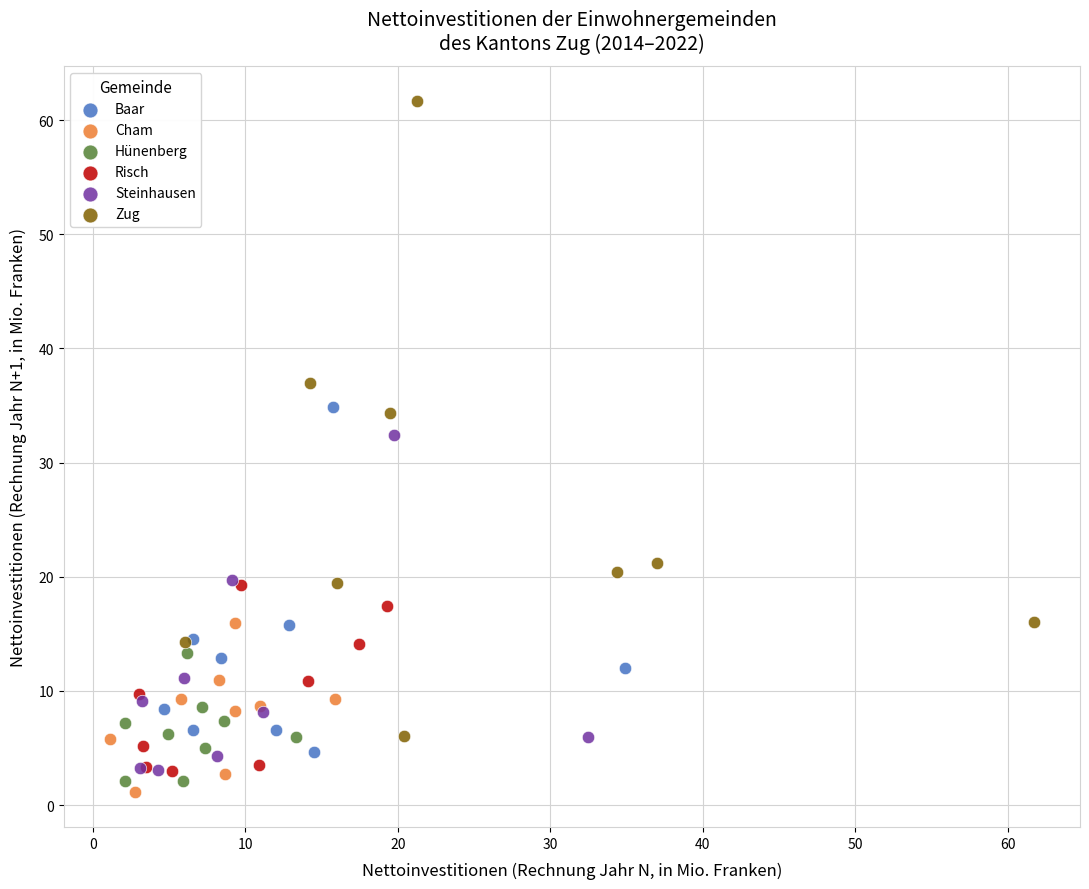

Which series reaches the maximum Y coordinate?

Zug